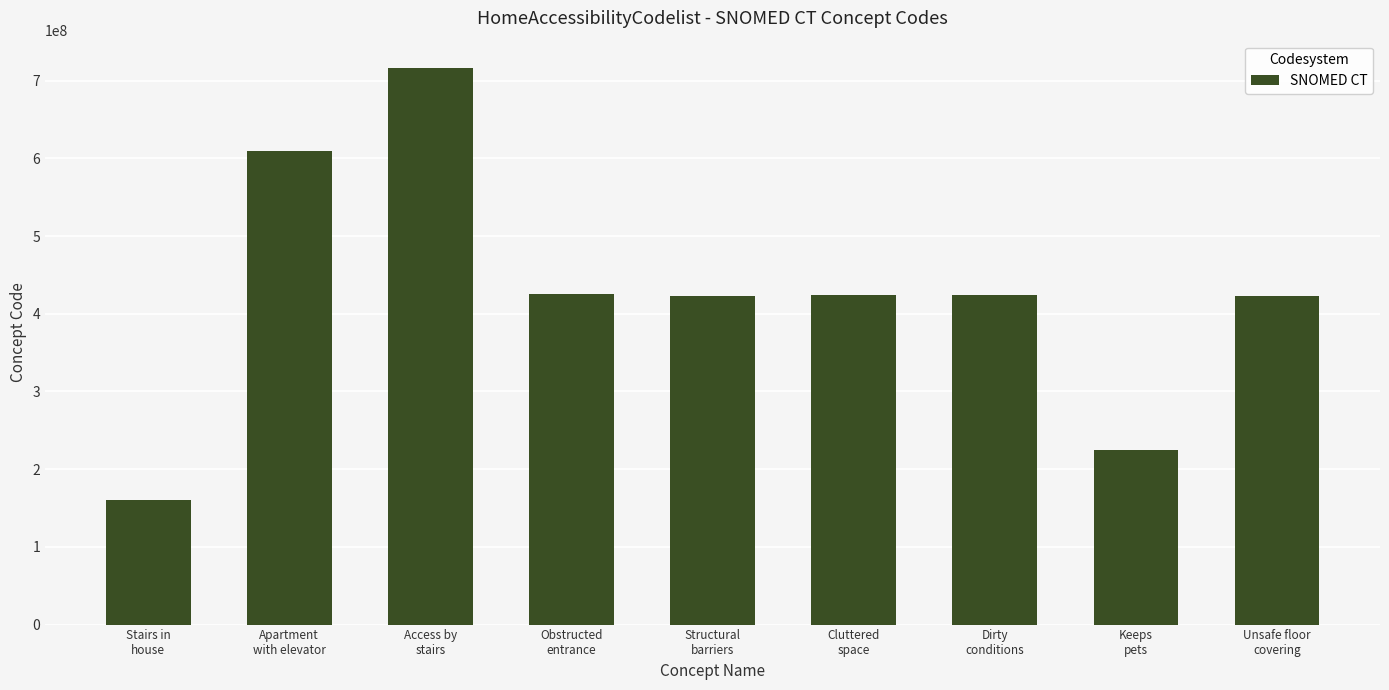

At which category does the chart reach its minimum across all series?

Stairs in
house